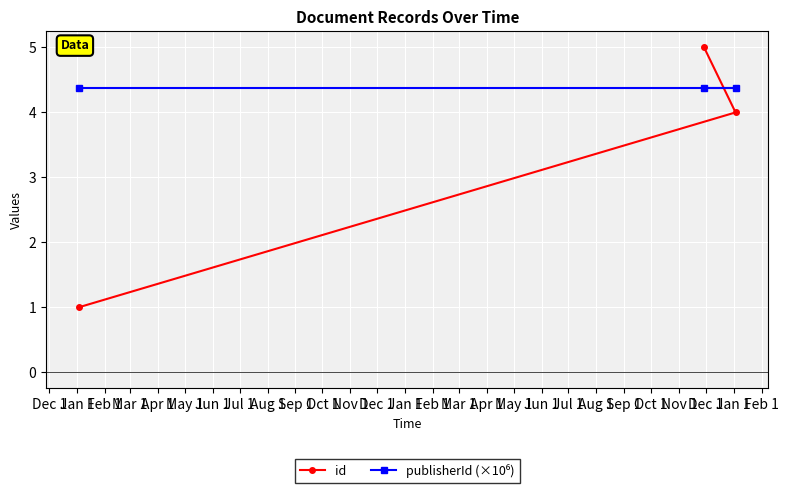

Which series has the widest spread of values?

id